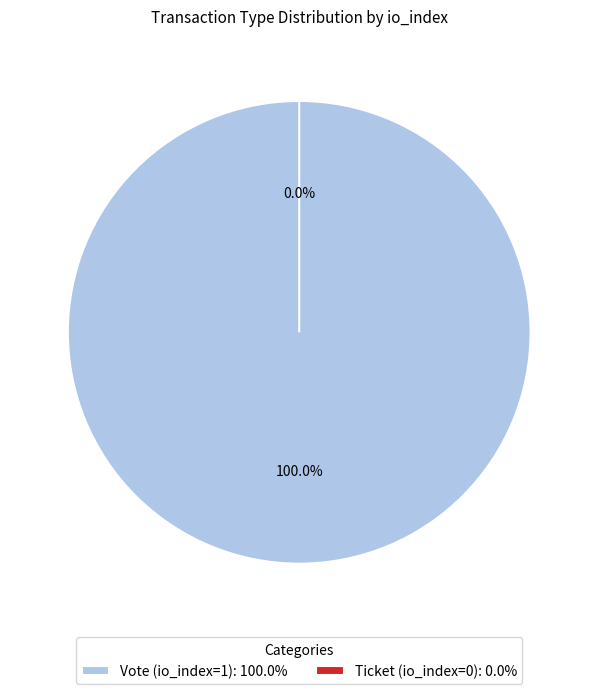

Which category accounts for the majority?

Vote (io_index=1)